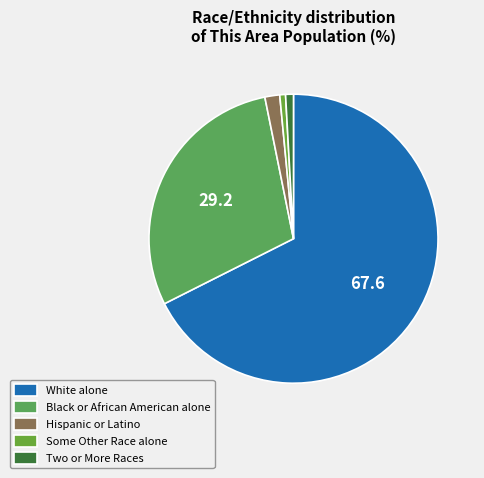

Between Black or African American alone and Two or More Races, which is larger?

Black or African American alone